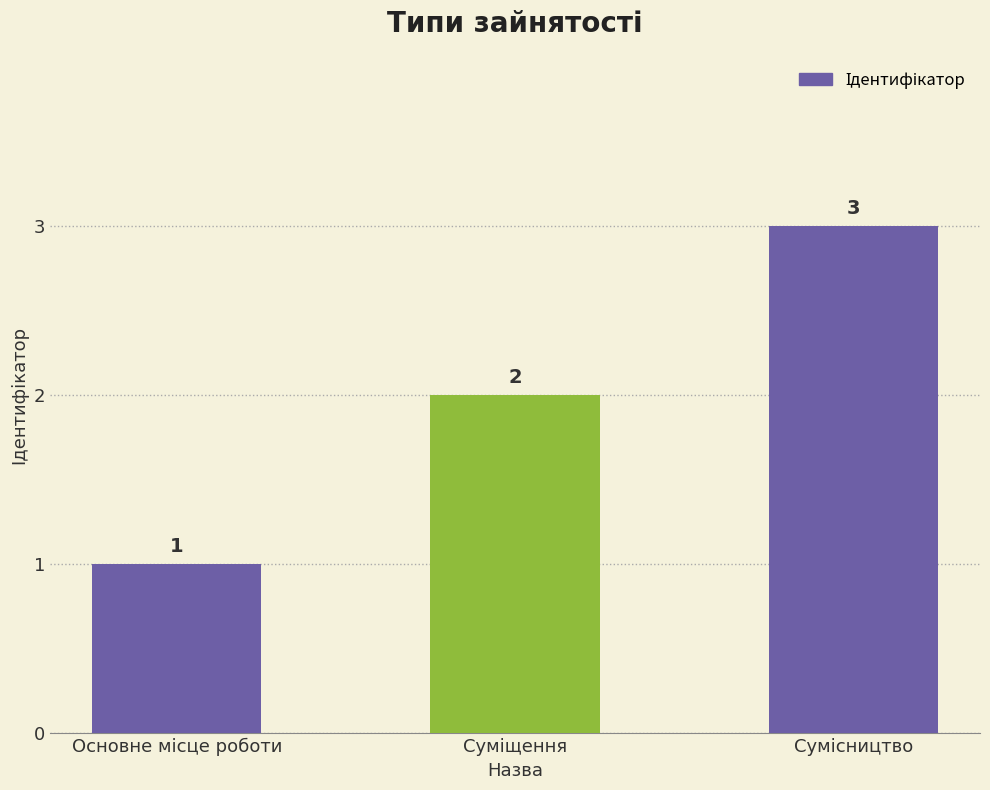

How many values are between 1 and 3?

3